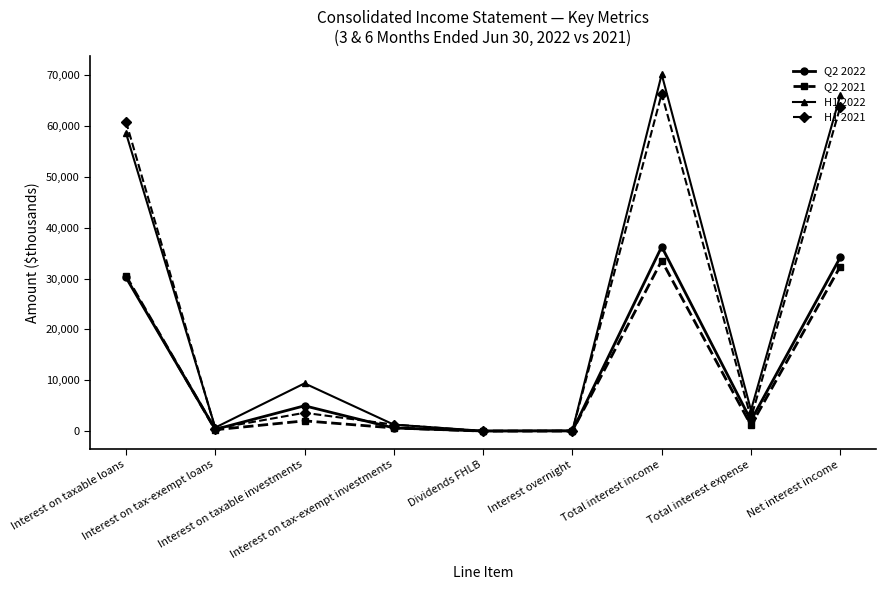

How many lines are shown in the chart?

4